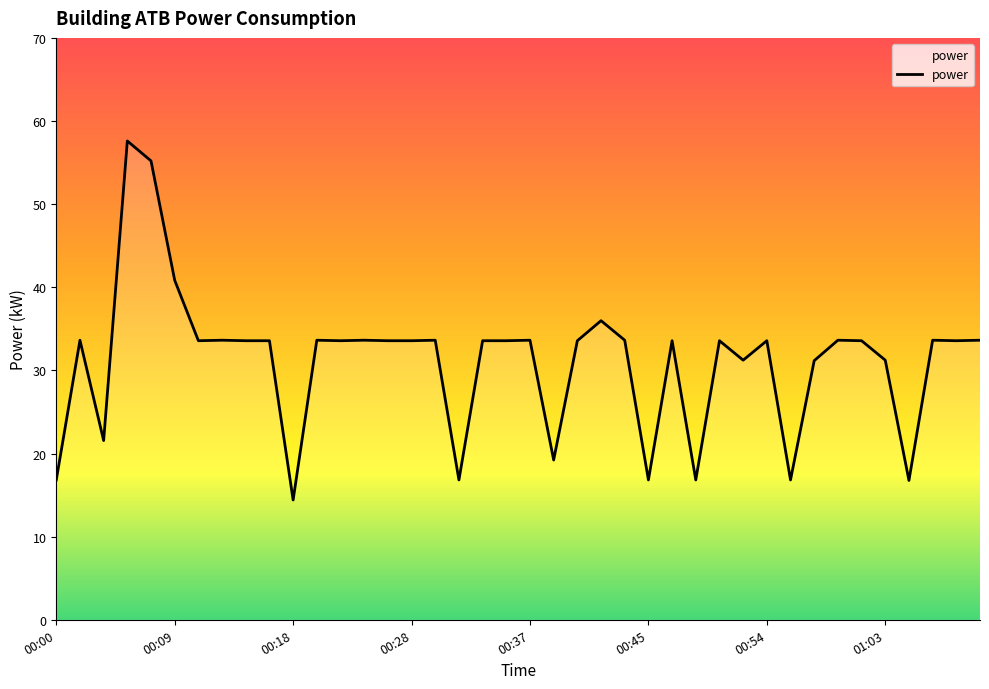

What is the smallest value displayed?

14.4